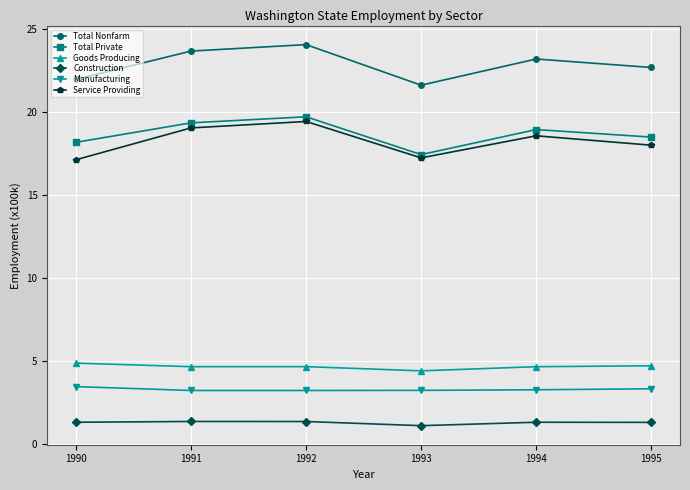

True or false: Construction and Manufacturing cross at least once.

False